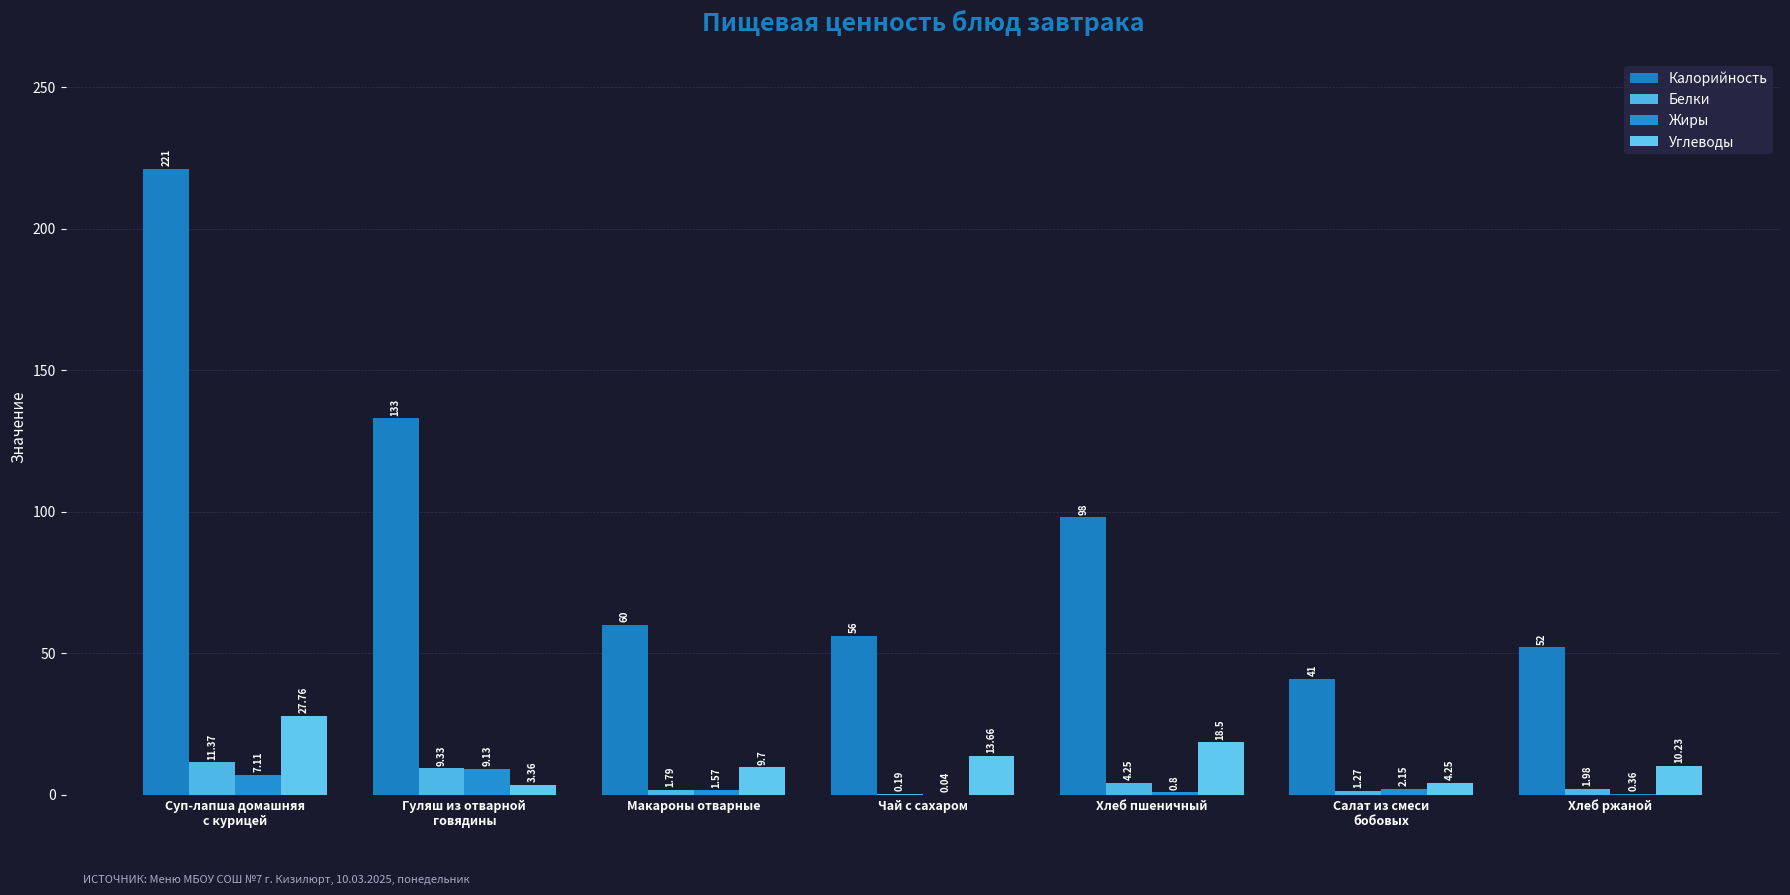

What is the total value across all series at Гуляш из отварной
говядины?

154.8